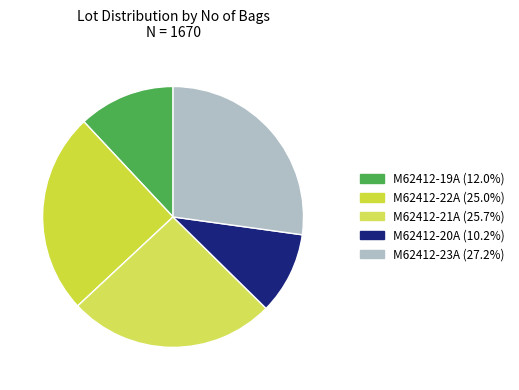

Is it true that M62412-23A is 27% of the pie?

True